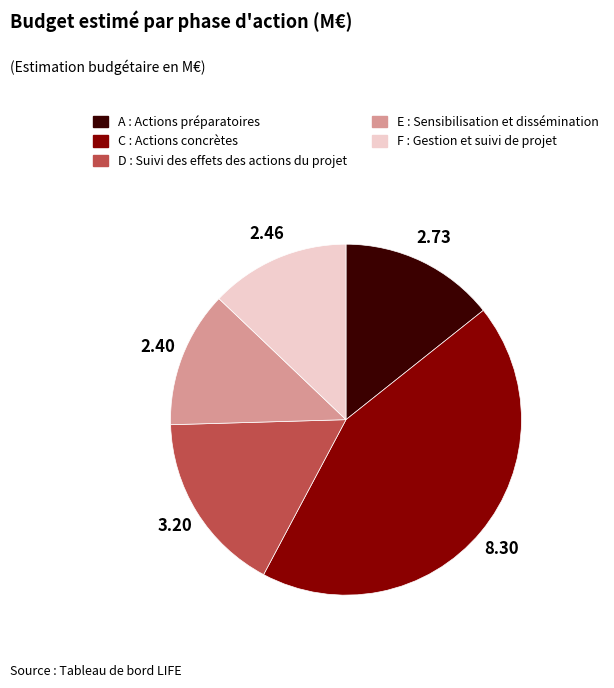

True or false: E : Sensibilisation et dissémination accounts for 3% of the total.

False